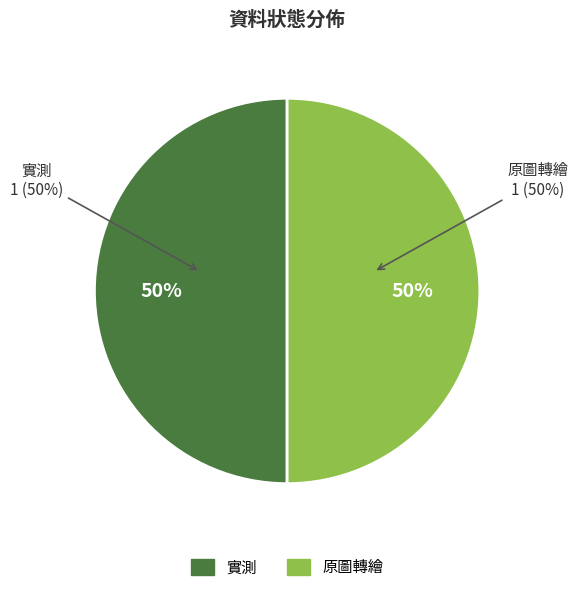

What is the largest slice in the pie chart?

原圖轉繪